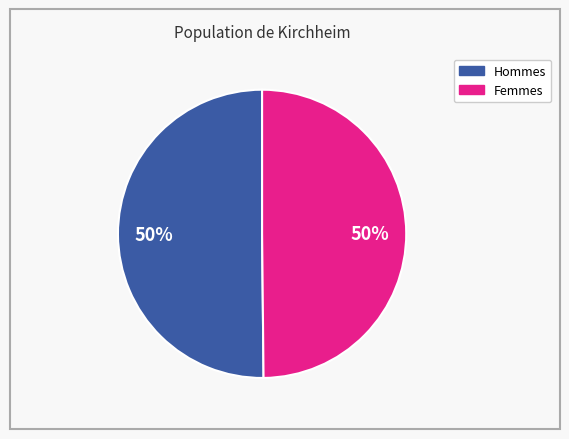

To the nearest percent, what is the average slice percentage?

50%